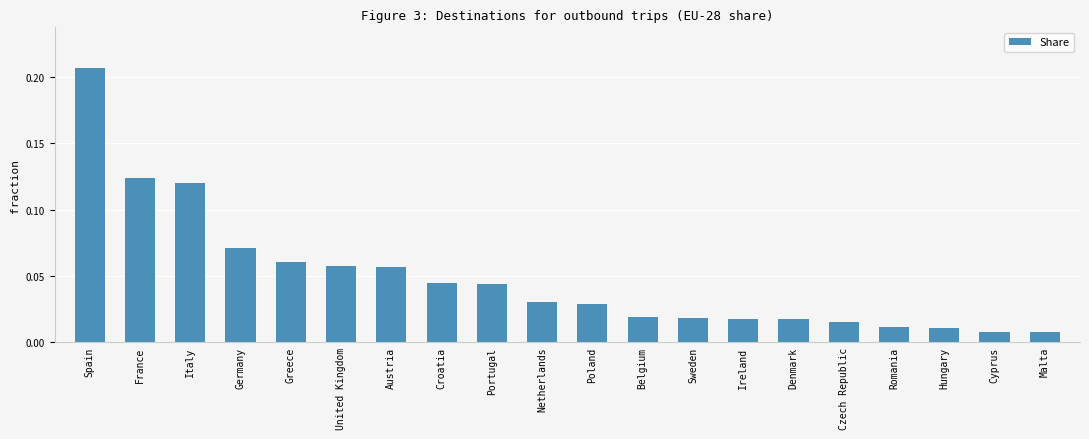

The value at Austria is 0.0. True or false?

False